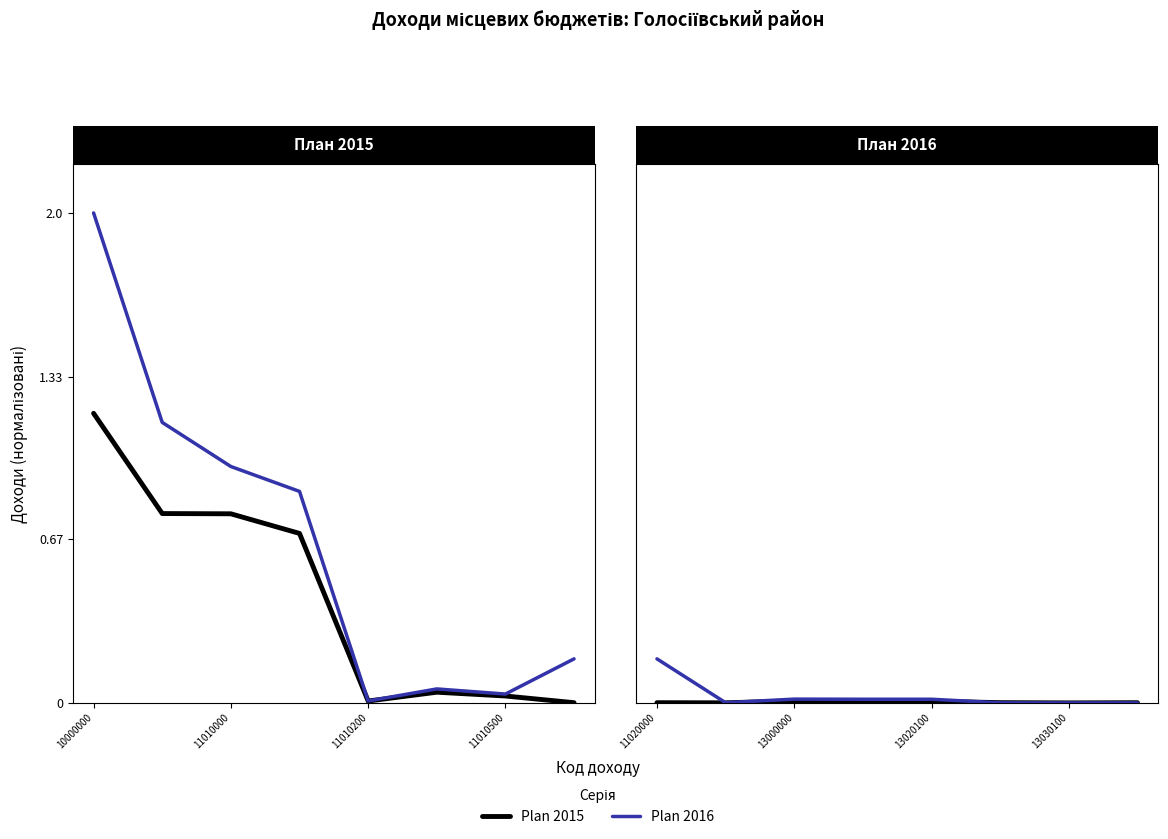

What are all the series names shown in the legend?

Plan 2015, Plan 2016